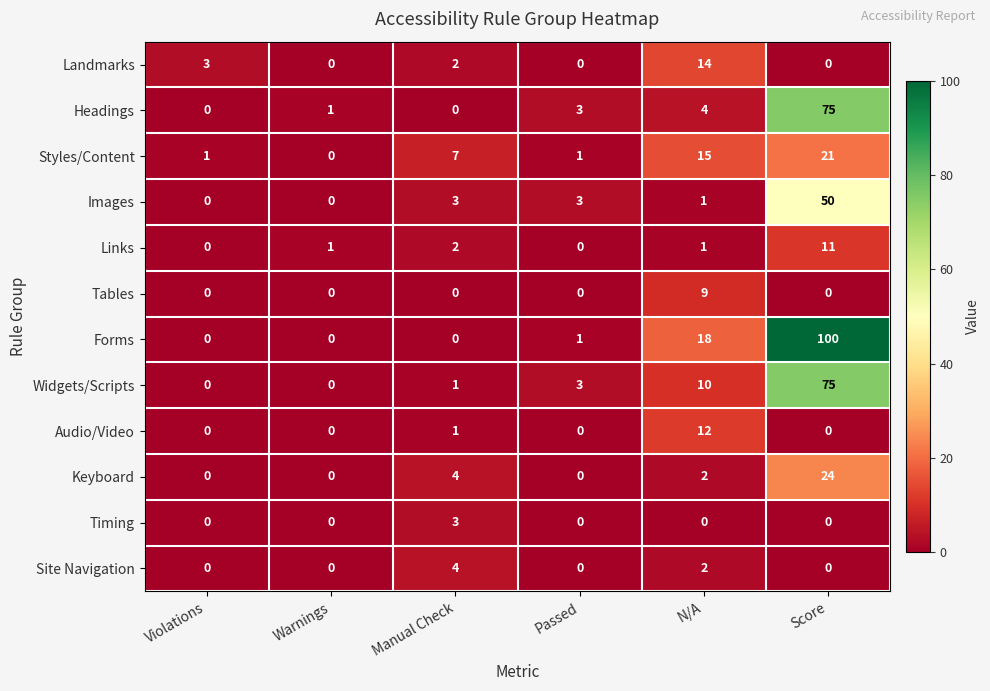

What is the sum of all Timing values?

3